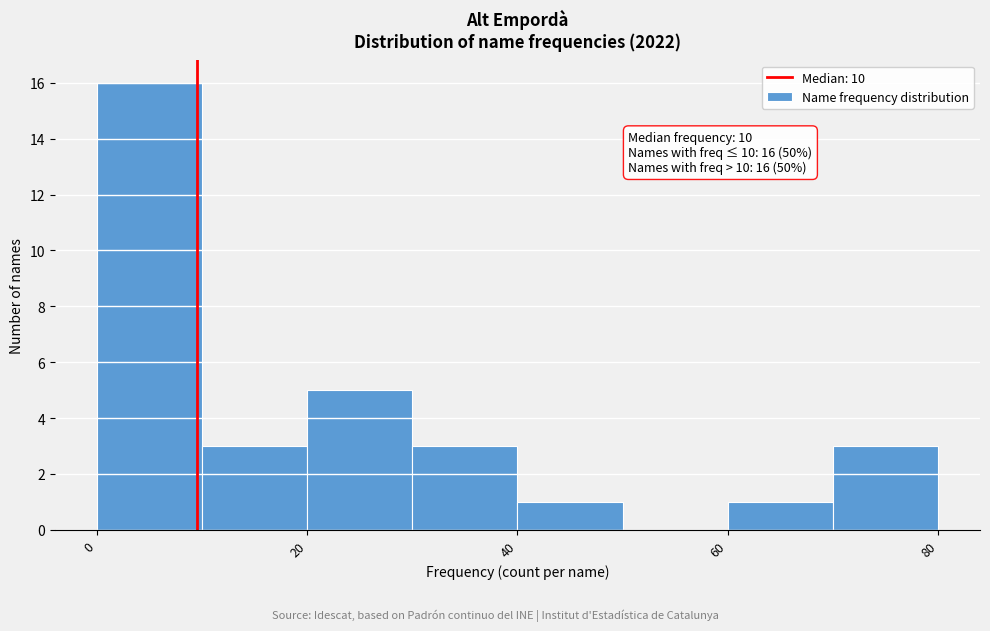

Over which range of the x-axis is the bar tallest?

0 to 10